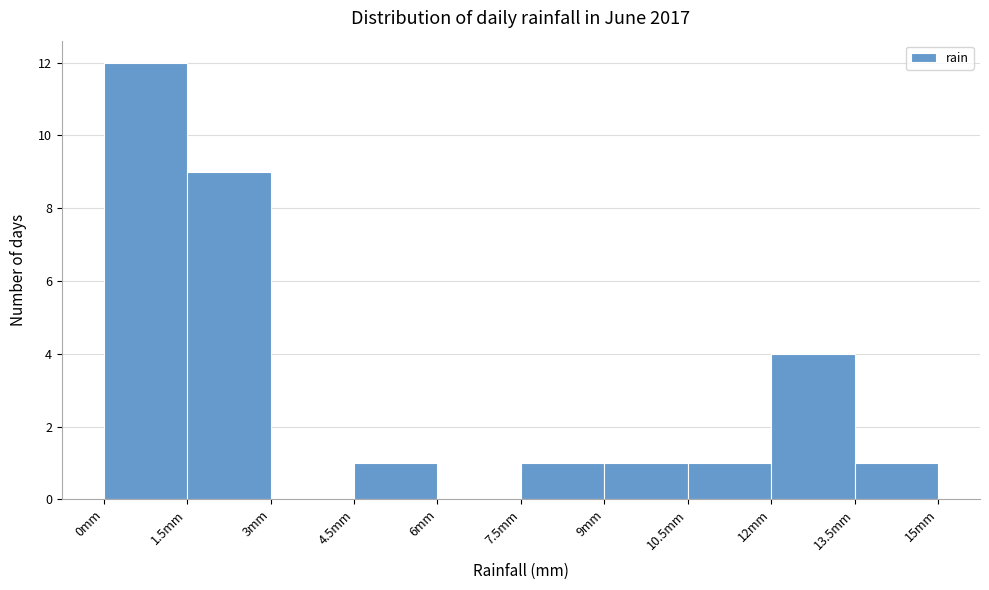

How tall is the bar that spans 10.5 to 12.0 on the x-axis? Neither the bar edges nor the heights are printed on the chart, so give them approximately, as read against the axes.

1